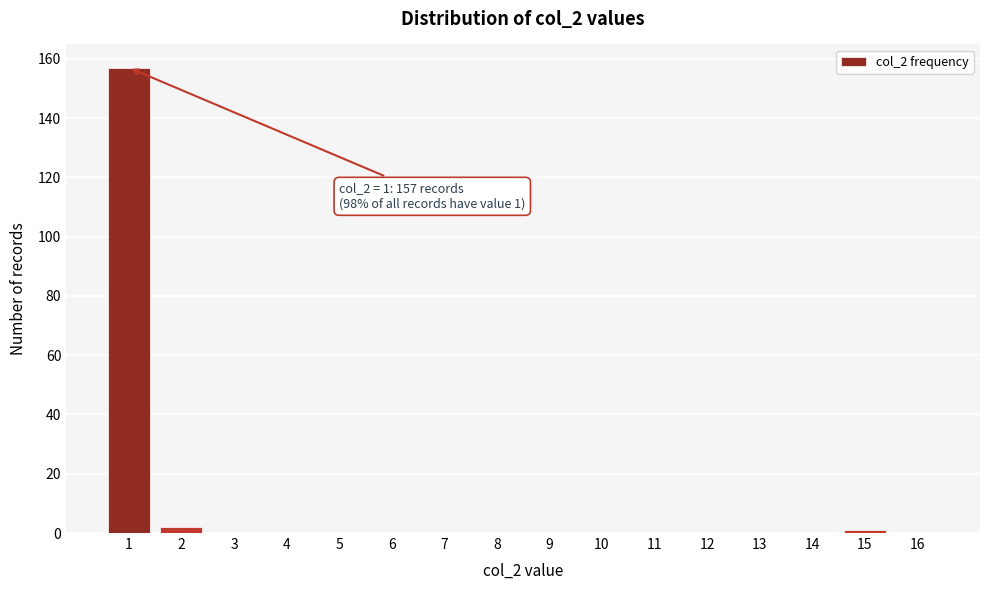

Reading left to right, transcribe all the data shown in this chart.

1=157	2=2	3=0	4=0	5=0	6=0	7=0	8=0	9=0	10=0	11=0	12=0	13=0	14=0	15=1	16=0